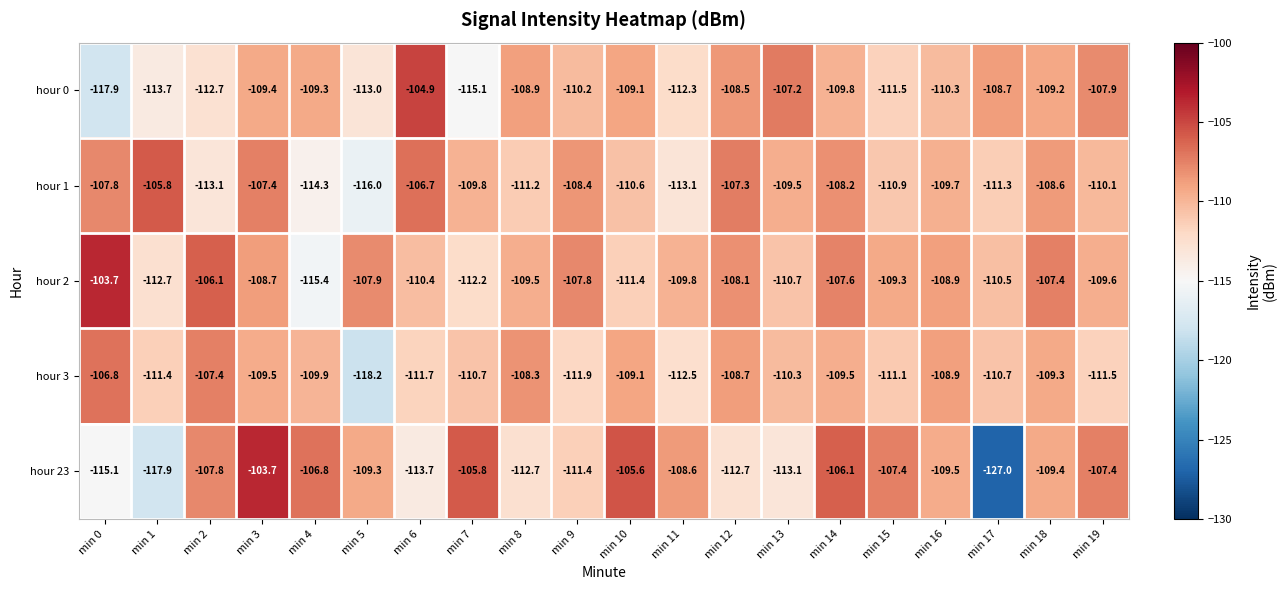

At which label does hour 0 first exceed -109?

min 6